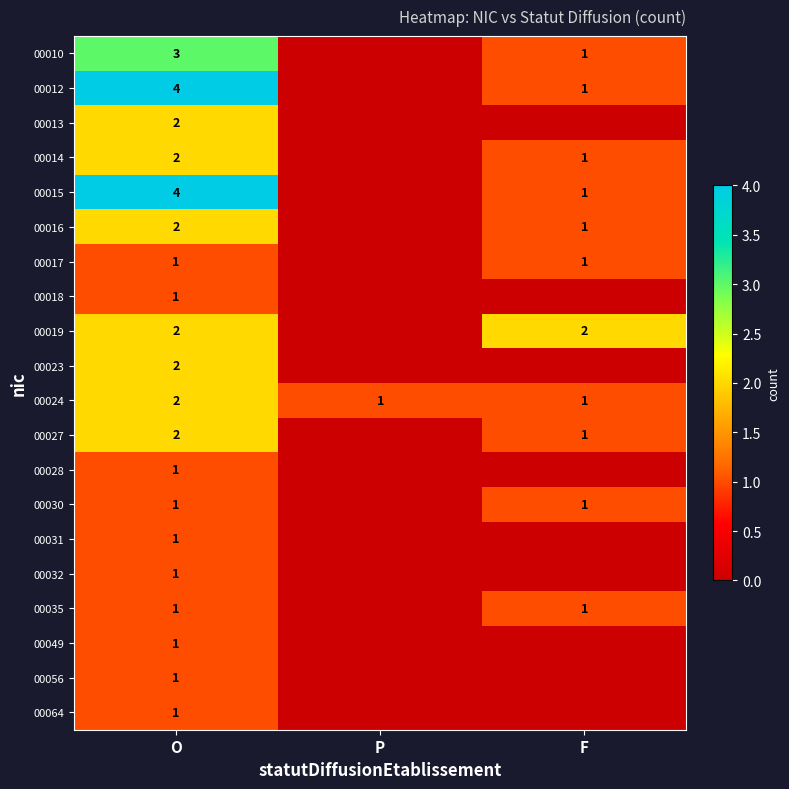

Is the value of 00012 at F greater than the value of 00019 at F?

No